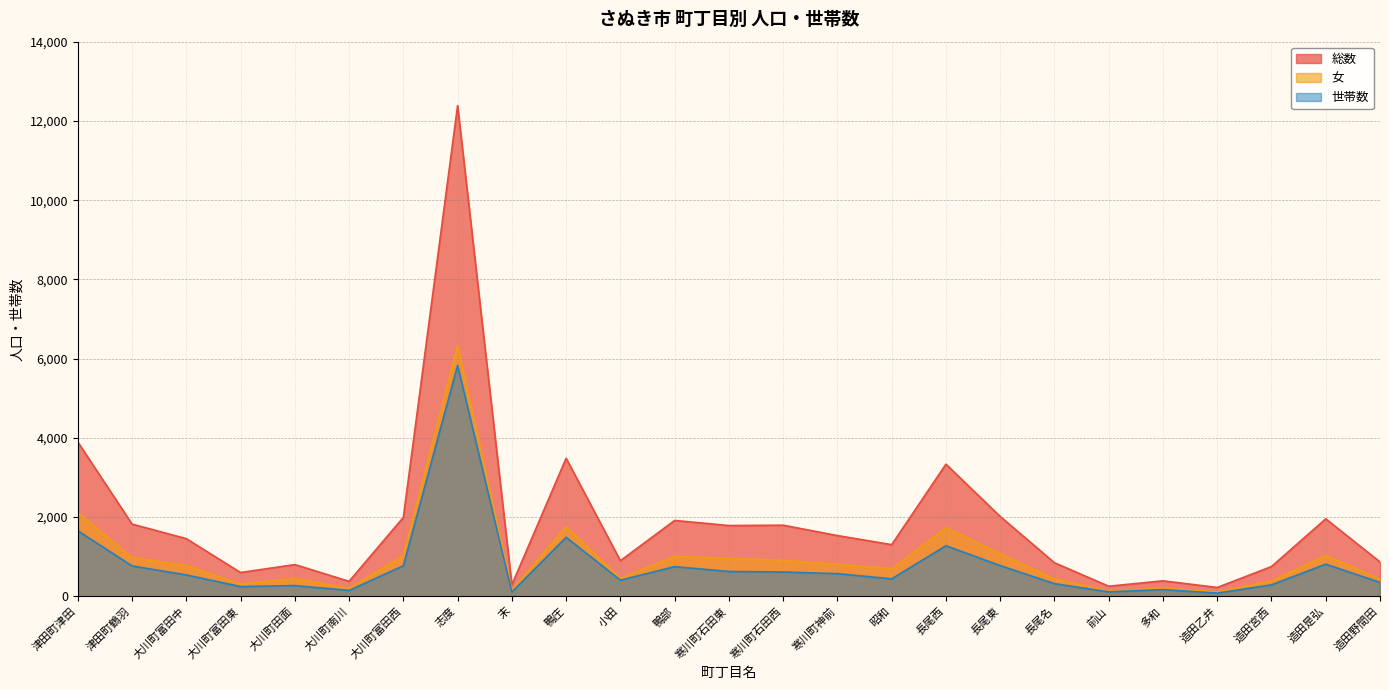

In 女, how many points are higher than both neighbors (excluding endpoints)?

7